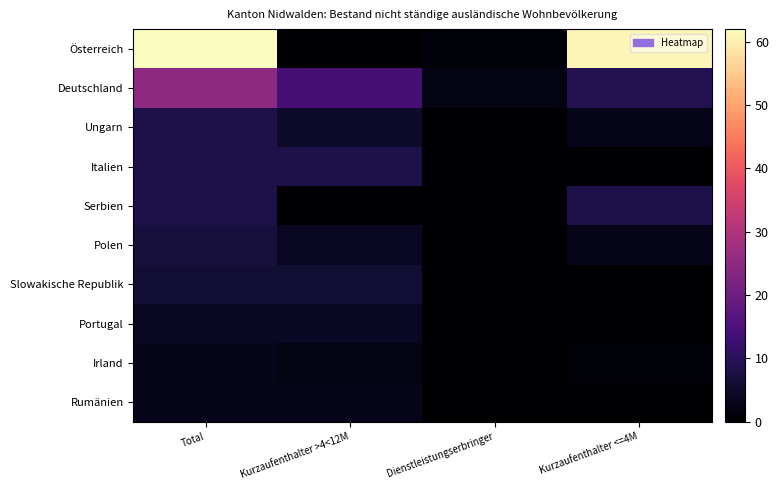

Reading left to right, transcribe all the data shown in this chart.

Österreich: Total=62	Kurzaufenthalter >4<12M=0	Dienstleistungserbringer=1	Kurzaufenthalter <=4M=61
Deutschland: Total=25	Kurzaufenthalter >4<12M=14	Dienstleistungserbringer=2	Kurzaufenthalter <=4M=9
Ungarn: Total=8	Kurzaufenthalter >4<12M=5	Dienstleistungserbringer=0	Kurzaufenthalter <=4M=3
Italien: Total=8	Kurzaufenthalter >4<12M=8	Dienstleistungserbringer=0	Kurzaufenthalter <=4M=0
Serbien: Total=8	Kurzaufenthalter >4<12M=0	Dienstleistungserbringer=0	Kurzaufenthalter <=4M=8
Polen: Total=7	Kurzaufenthalter >4<12M=4	Dienstleistungserbringer=0	Kurzaufenthalter <=4M=3
Slowakische Republik: Total=6	Kurzaufenthalter >4<12M=6	Dienstleistungserbringer=0	Kurzaufenthalter <=4M=0
Portugal: Total=4	Kurzaufenthalter >4<12M=4	Dienstleistungserbringer=0	Kurzaufenthalter <=4M=0
Irland: Total=3	Kurzaufenthalter >4<12M=2	Dienstleistungserbringer=0	Kurzaufenthalter <=4M=1
Rumänien: Total=3	Kurzaufenthalter >4<12M=3	Dienstleistungserbringer=0	Kurzaufenthalter <=4M=0